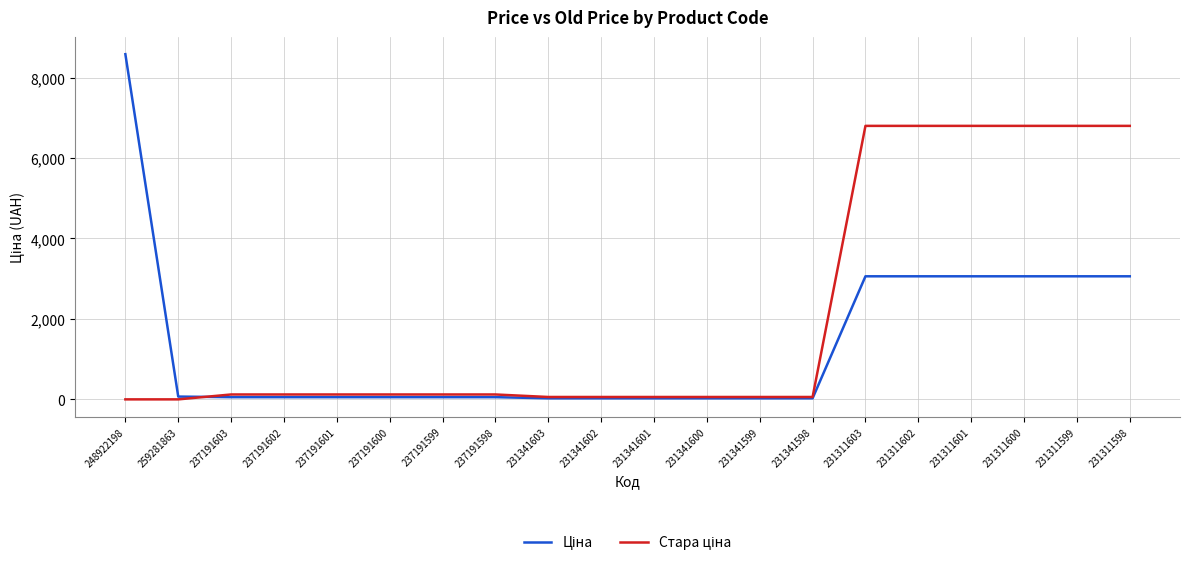

How many lines are shown in the chart?

2